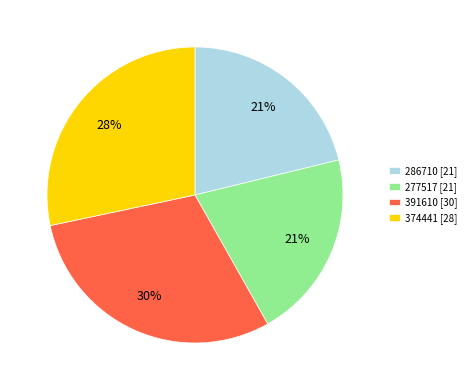

The 277517 [21] slice represents 28% of the pie. True or false?

False